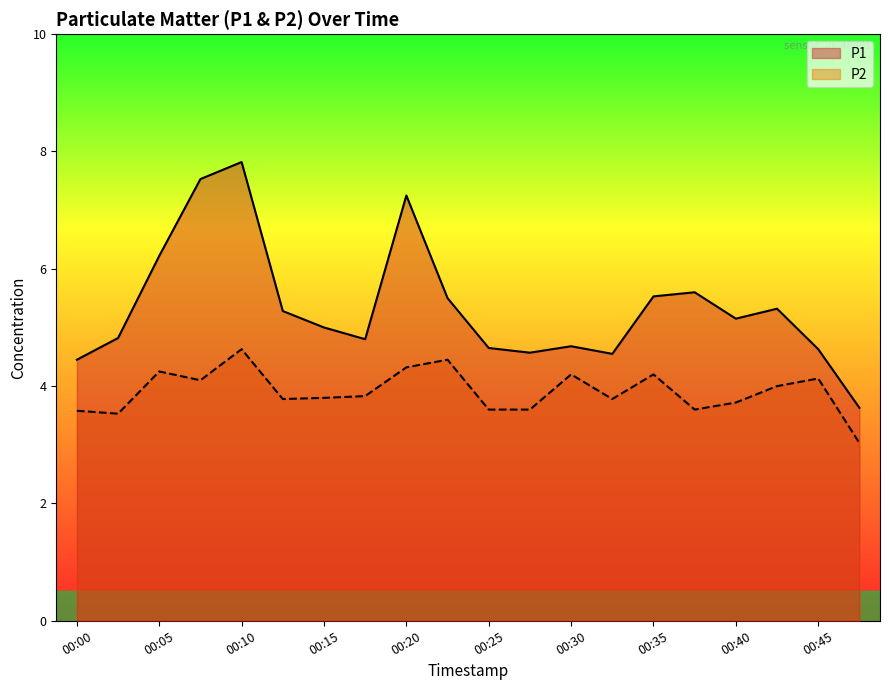

How many interior local valleys does the P2 series have?

5